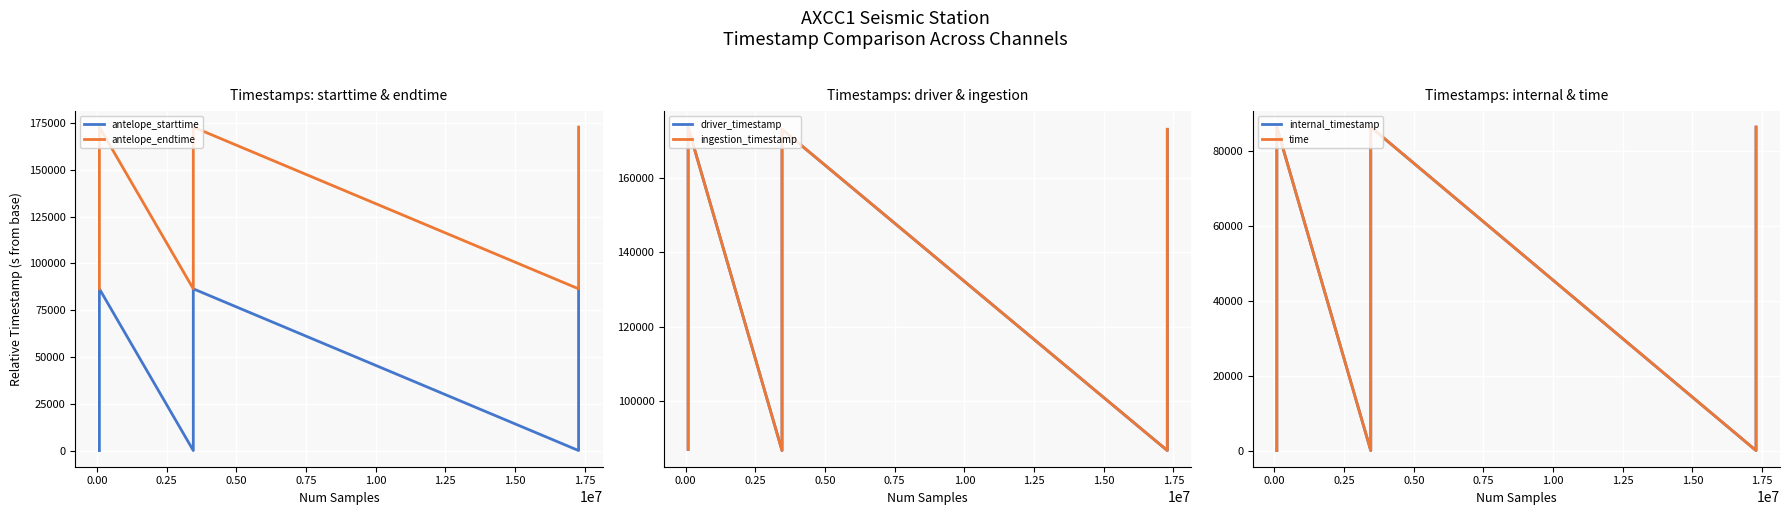

Rank the series by their maximum value, from highest to lowest.

ingestion_timestamp, driver_timestamp, antelope_endtime, antelope_starttime, internal_timestamp, time